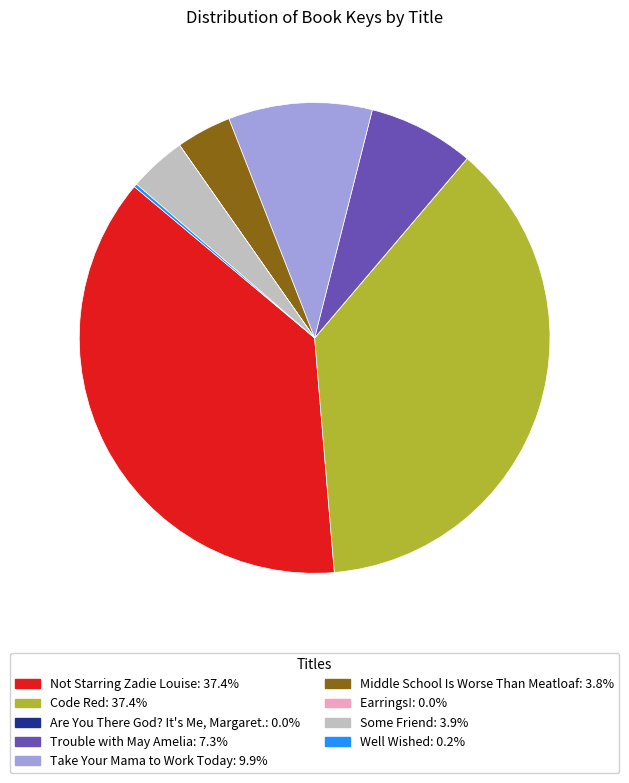

Is there any slice that represents more than half of the pie?

No